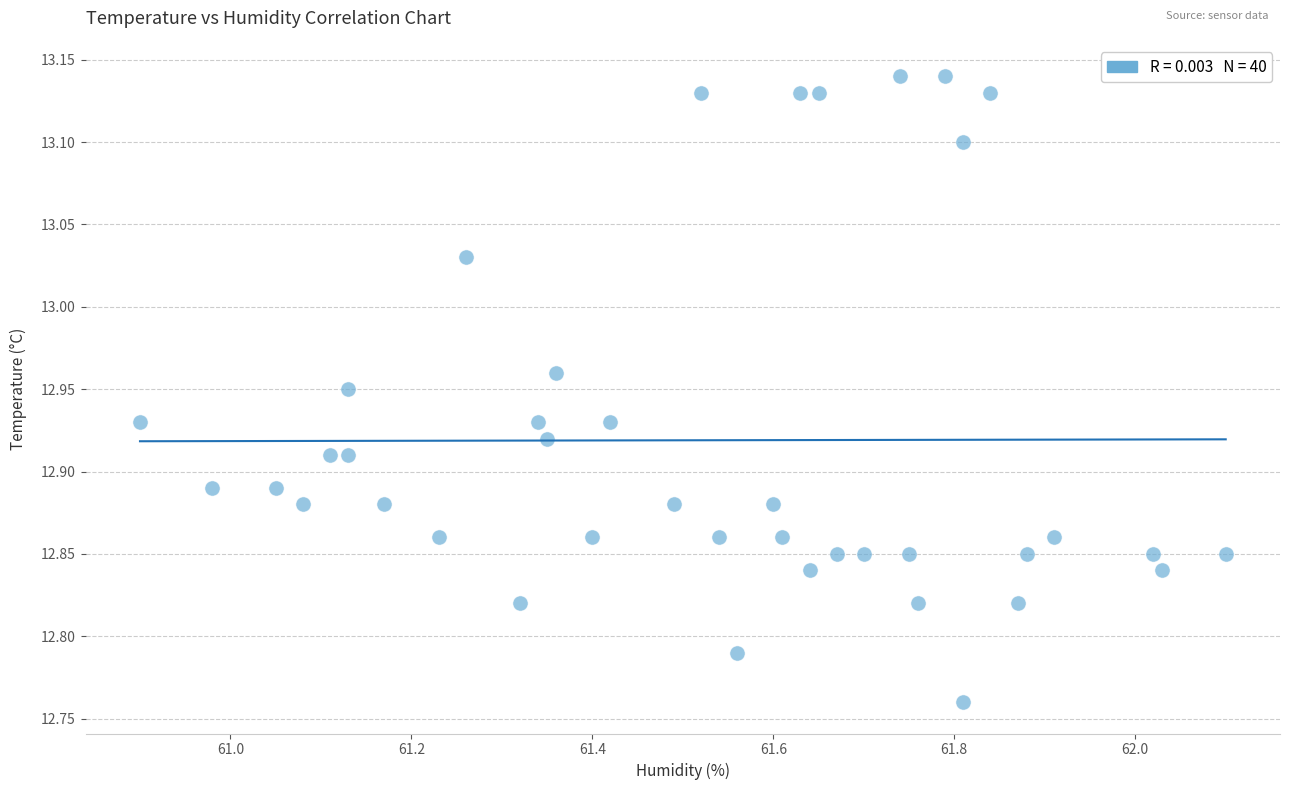

What is the range of X values (max minus min)?

1.2